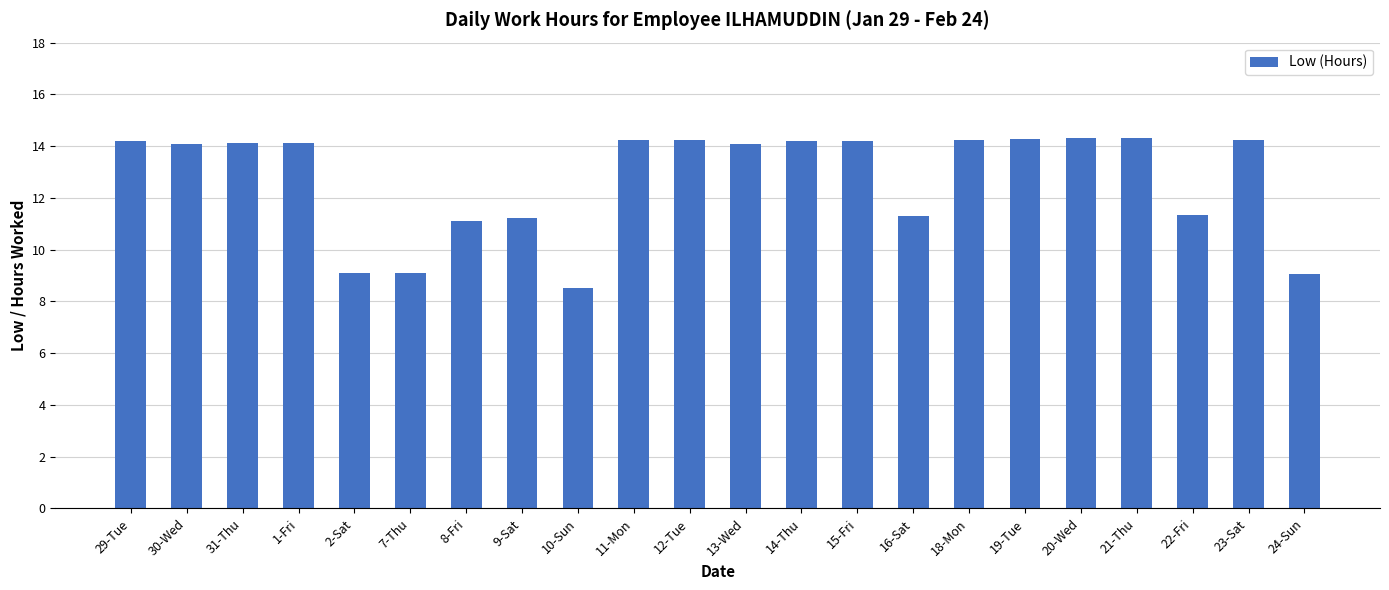

Are the bars grouped side by side (vs. stacked)?

No